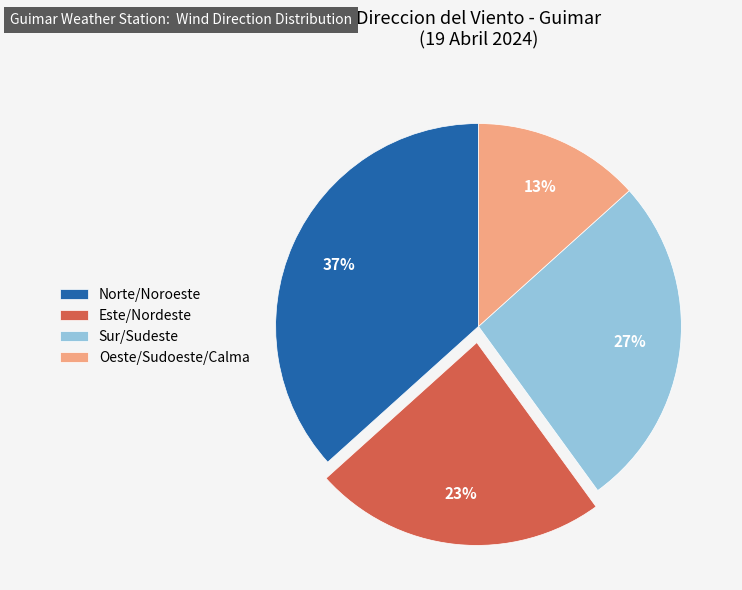

To the nearest percent, what is the combined percentage of Oeste/Sudoeste/Calma and Sur/Sudeste?

40%